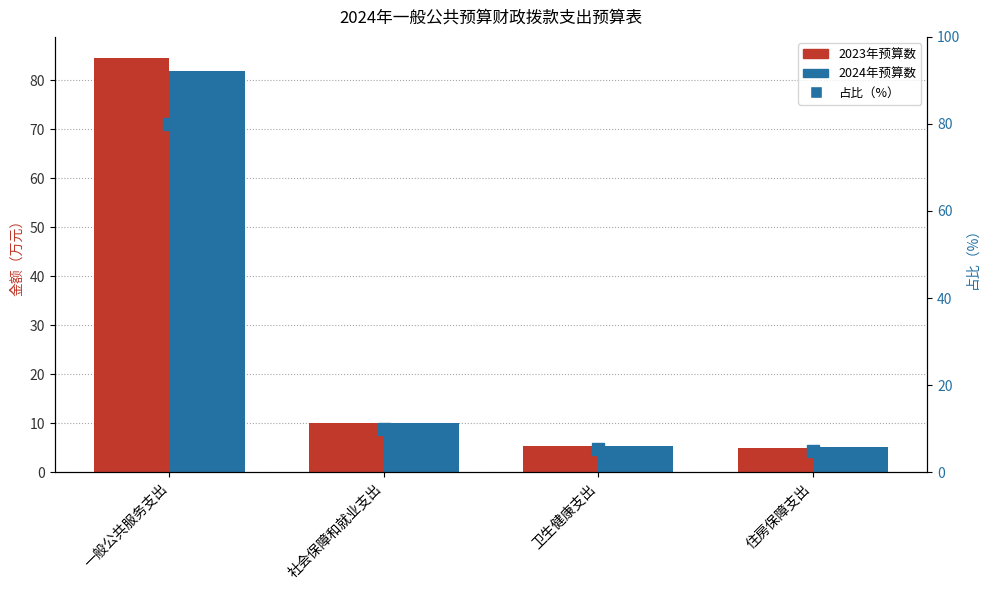

The 占比（%） series shows 8.5 at 卫生健康支出. True or false?

False